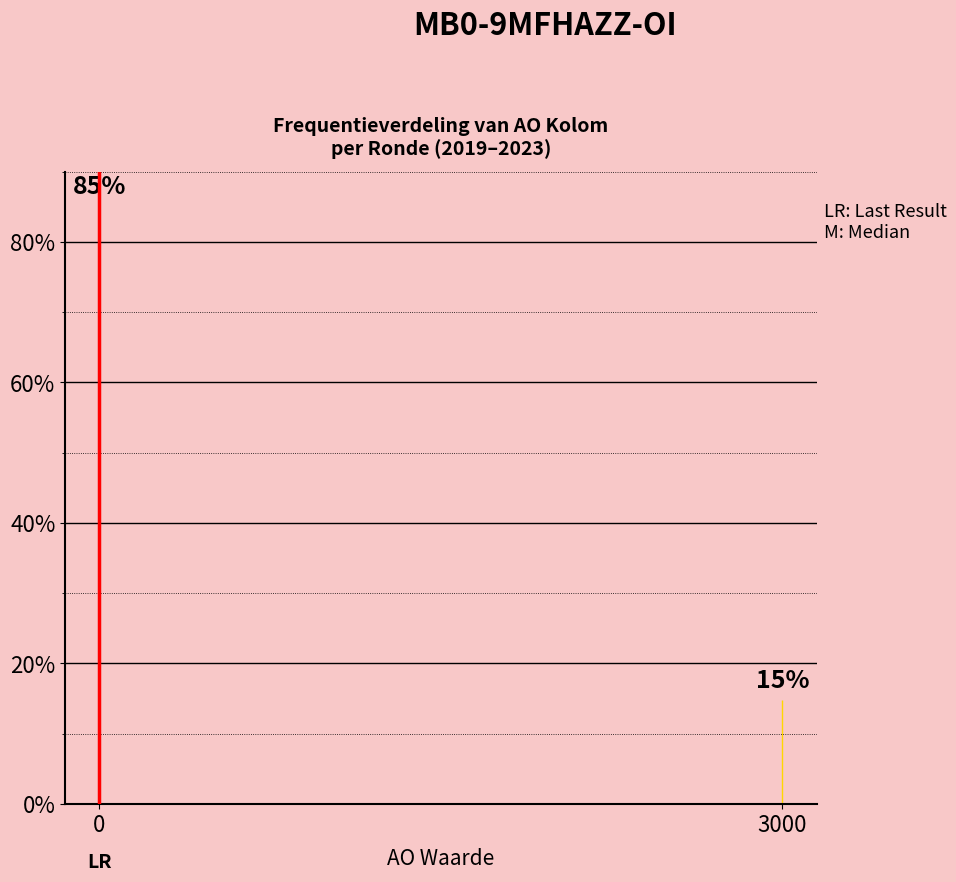

What is the sum of all values?

100.0